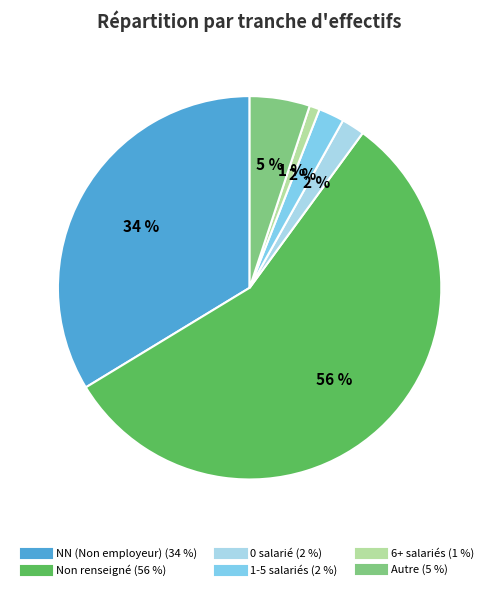

Is there a majority slice in this chart?

Yes